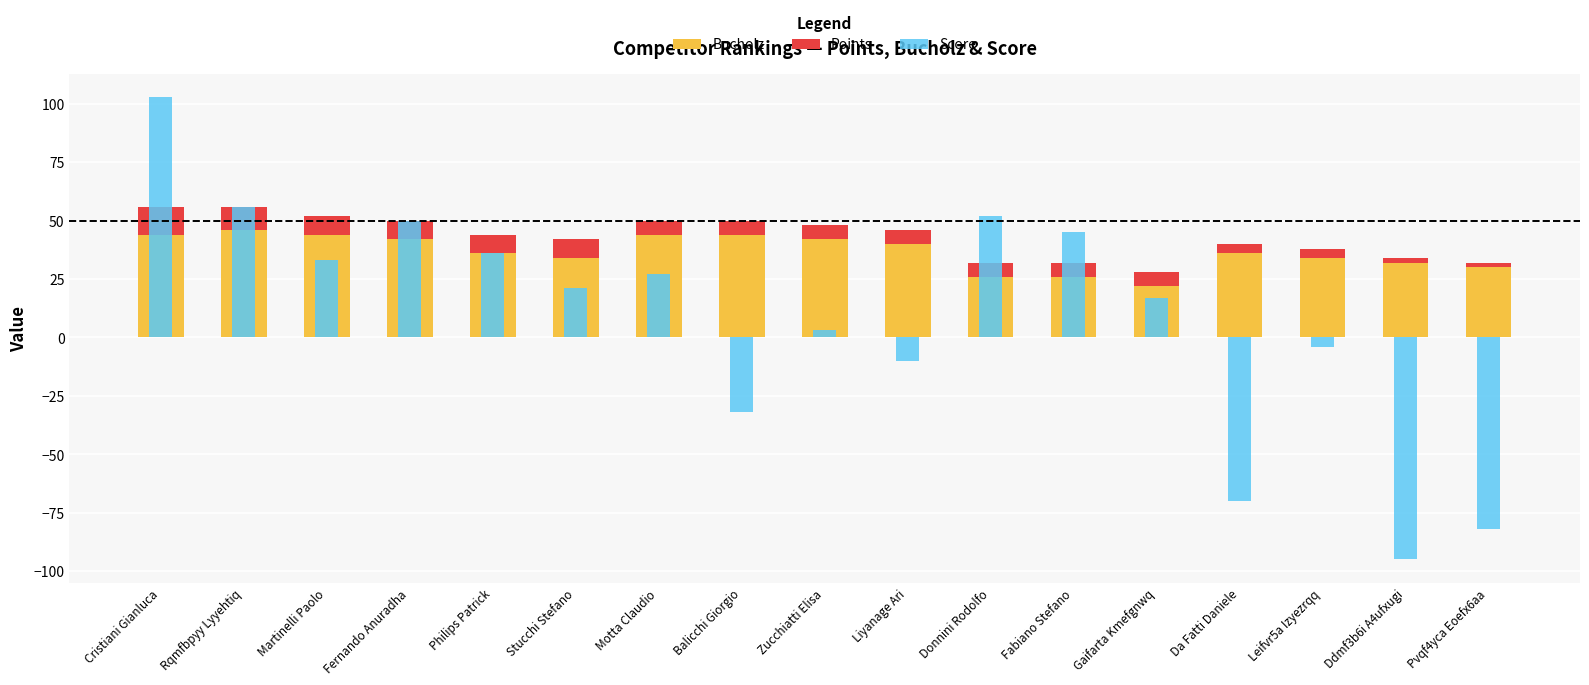

What is the difference between the maximum and minimum values in the Score series?

198